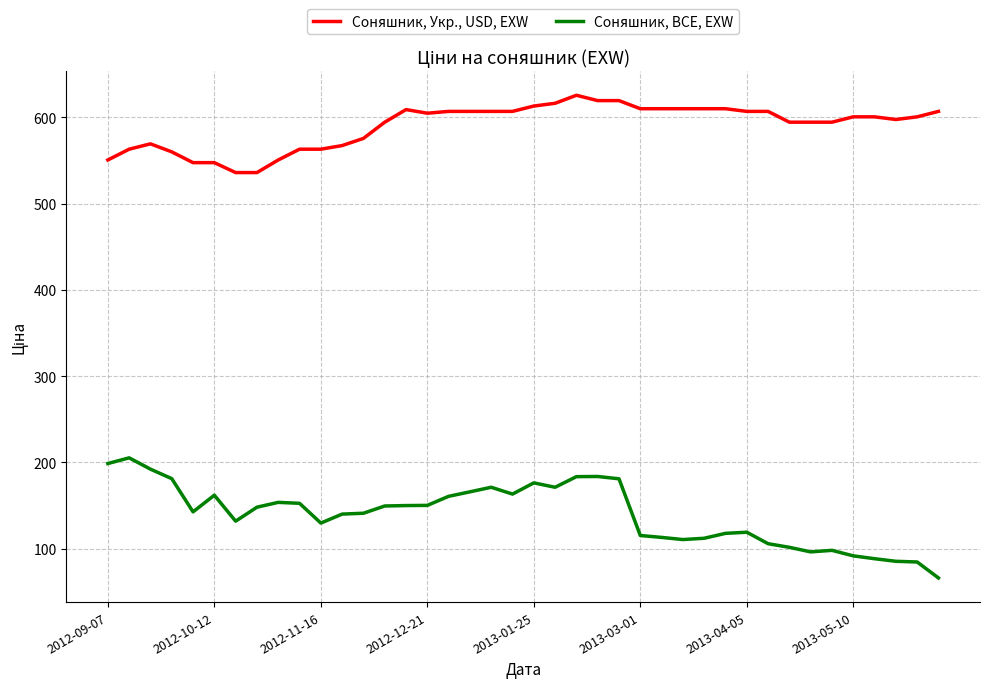

In Соняшник, BCE, EXW, how many points are lower than both neighbors (excluding endpoints)?

7